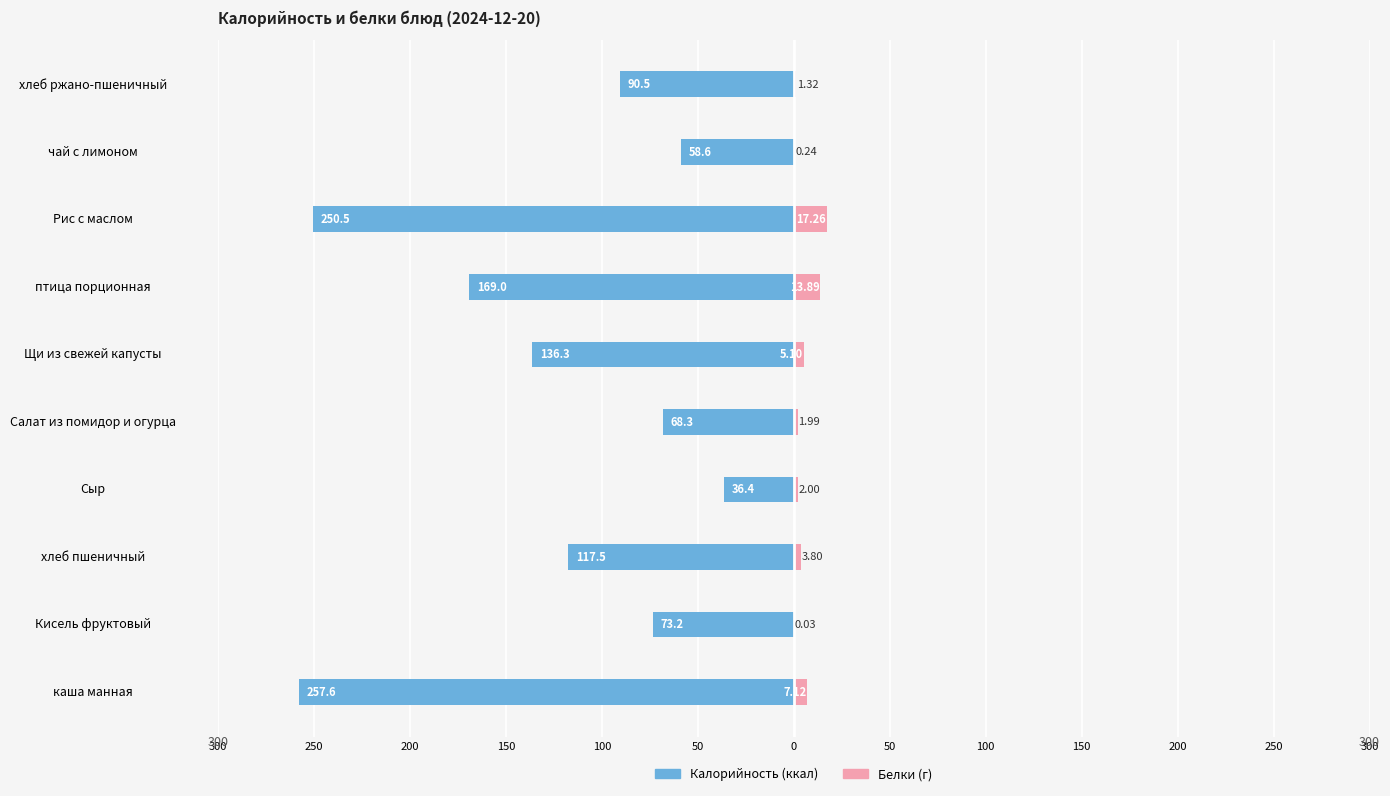

What are all the series names shown in the legend?

Калорийность, Белки